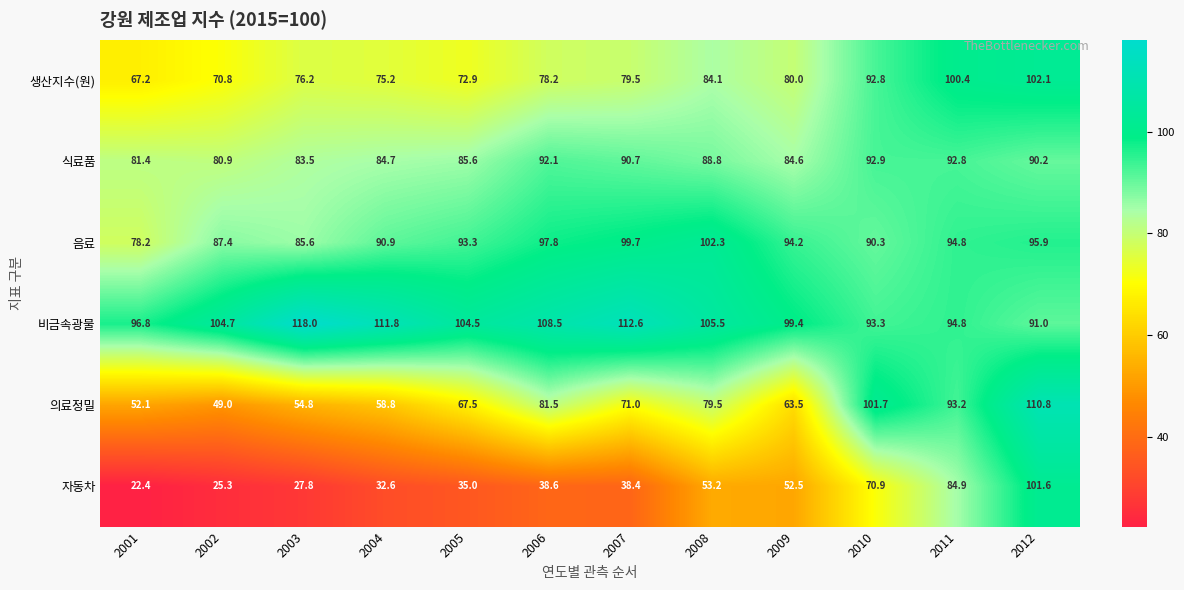

Which series changed the most between 2009 and 2011?

자동차